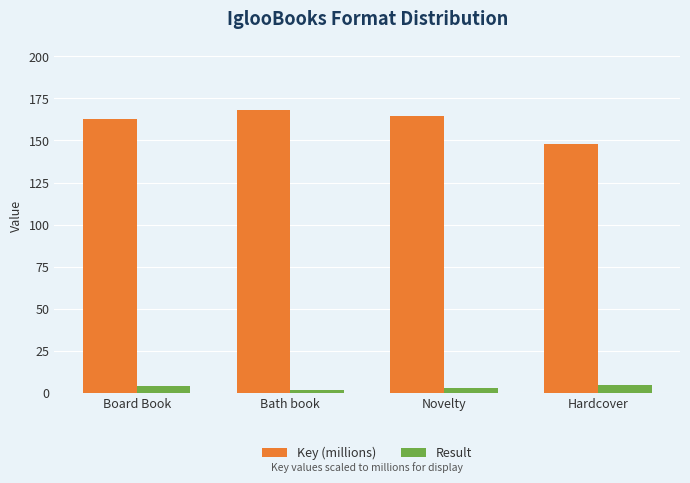

The value of Result at Board Book is 4.0. True or false?

True